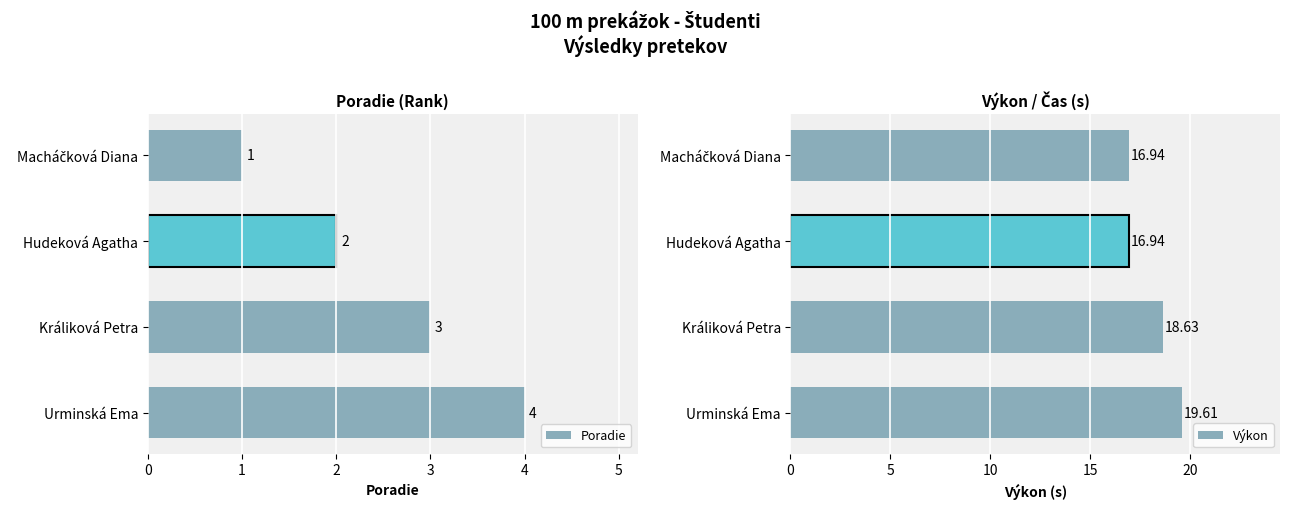

Reading left to right, list all the values displayed in this chart.

Poradie: 1.0	2.0	3.0	4.0
Výkon: 16.9	16.9	18.6	19.6